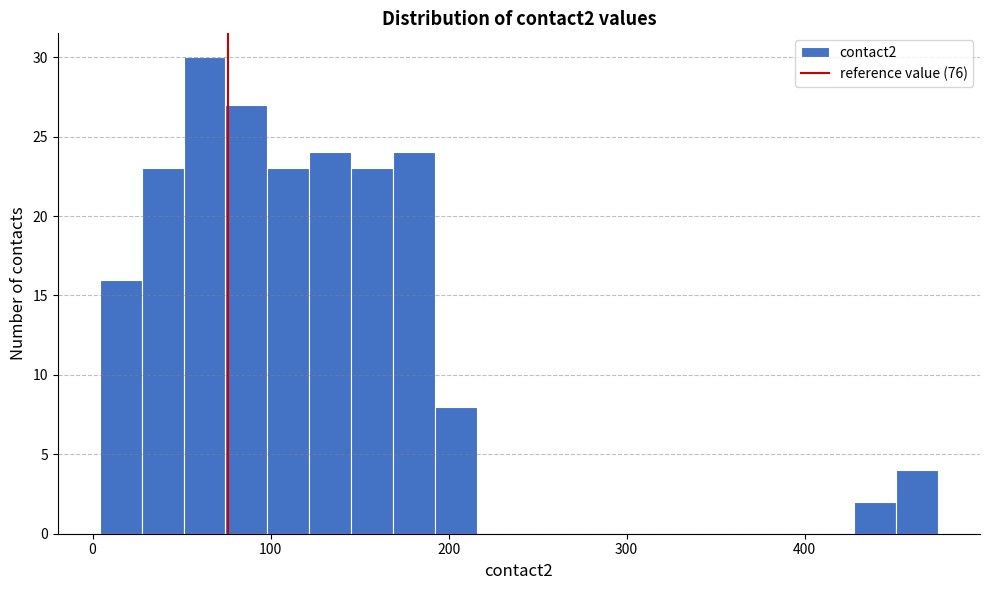

Read against the x-axis, roughly where is the centre of the tallest bar?

60